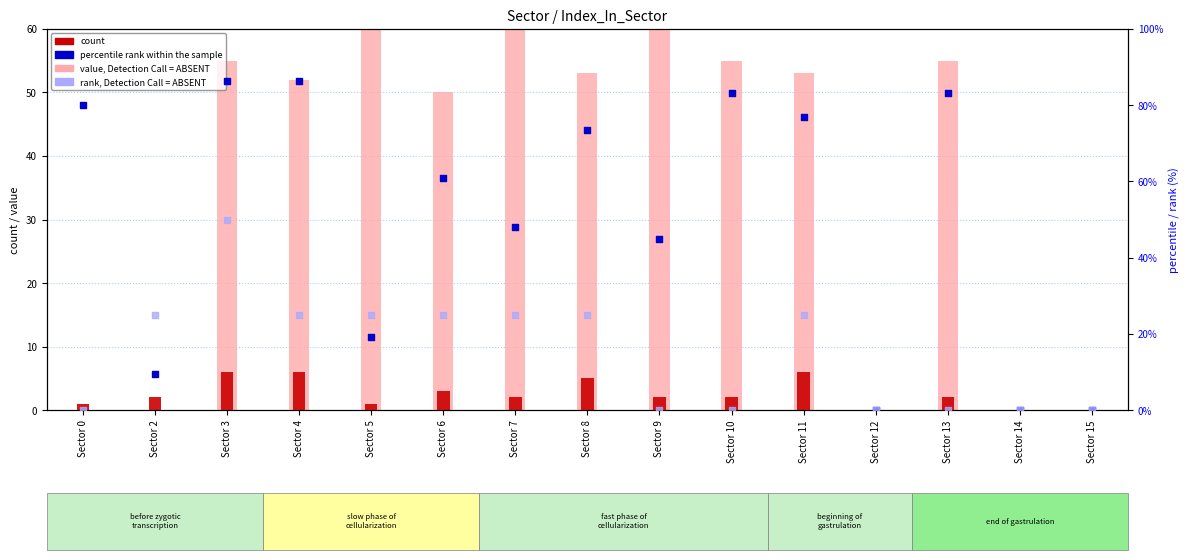

At how many categories does at least one series exceed 51?

11